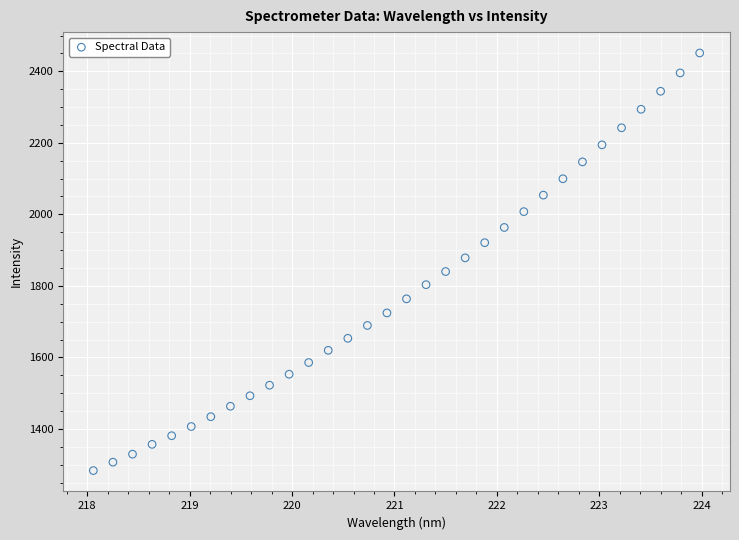

What is the range of Y values (max minus min)?

1167.8